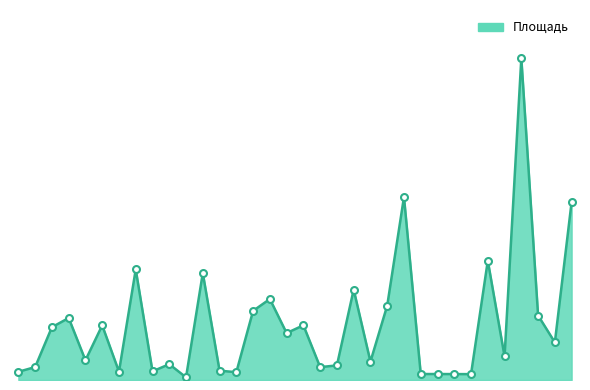

Reading left to right, what are all the values shown in this chart?

1=58.5	2=92.3	3=376.4	4=441.9	5=140.4	6=389.4	7=59.6	8=787.9	9=61.6	10=112.7	11=19.0	12=762.0	13=66.5	14=55.5	15=492.8	16=577.1	17=334.3	18=389.9	19=91.8	20=104.1	21=644.4	22=131.1	23=530.0	24=1304.0	25=42.6	26=42.6	27=42.2	28=41.8	30=850.4	31=168.2	32=2293.1	33=459.7	34=268.1	35=1269.1